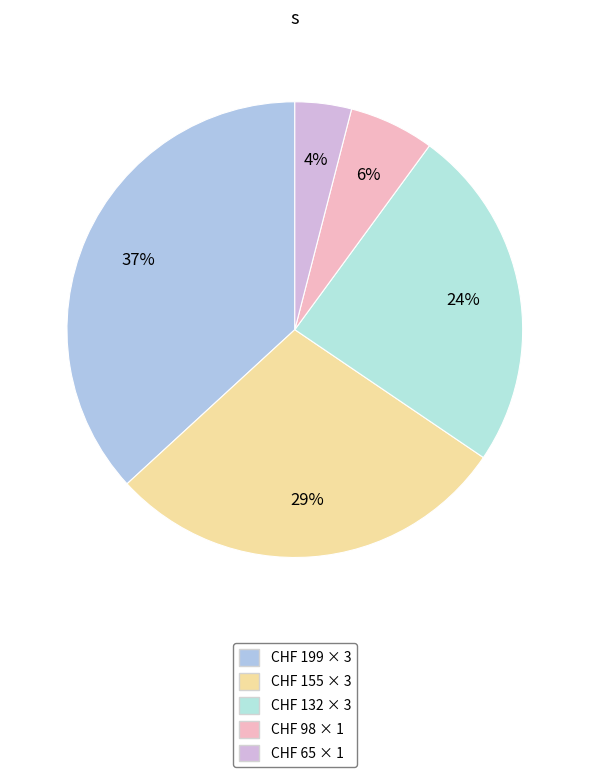

How many segments does this pie chart have?

5